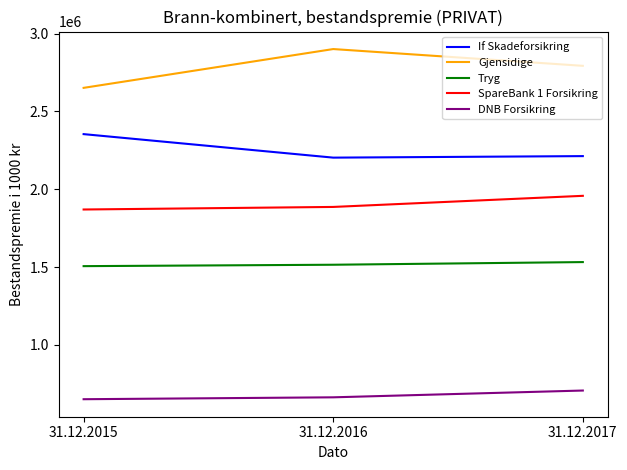

What is the difference between the highest and lowest values at 31.12.2017?

2085823